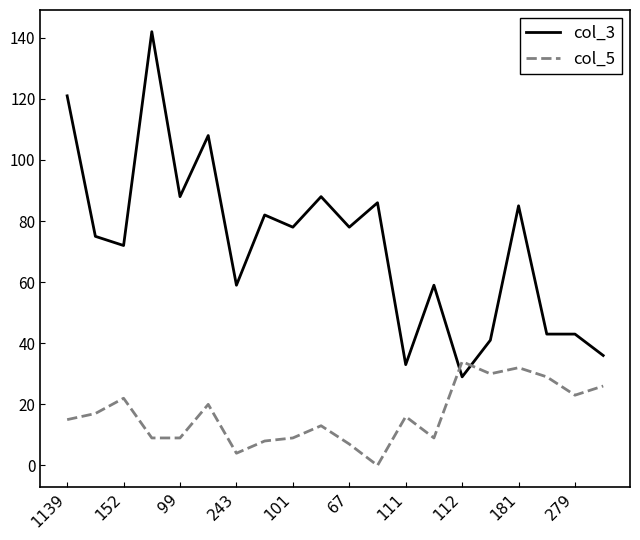

After their last crossing, which series has the higher values: col_5 or col_3?

col_3